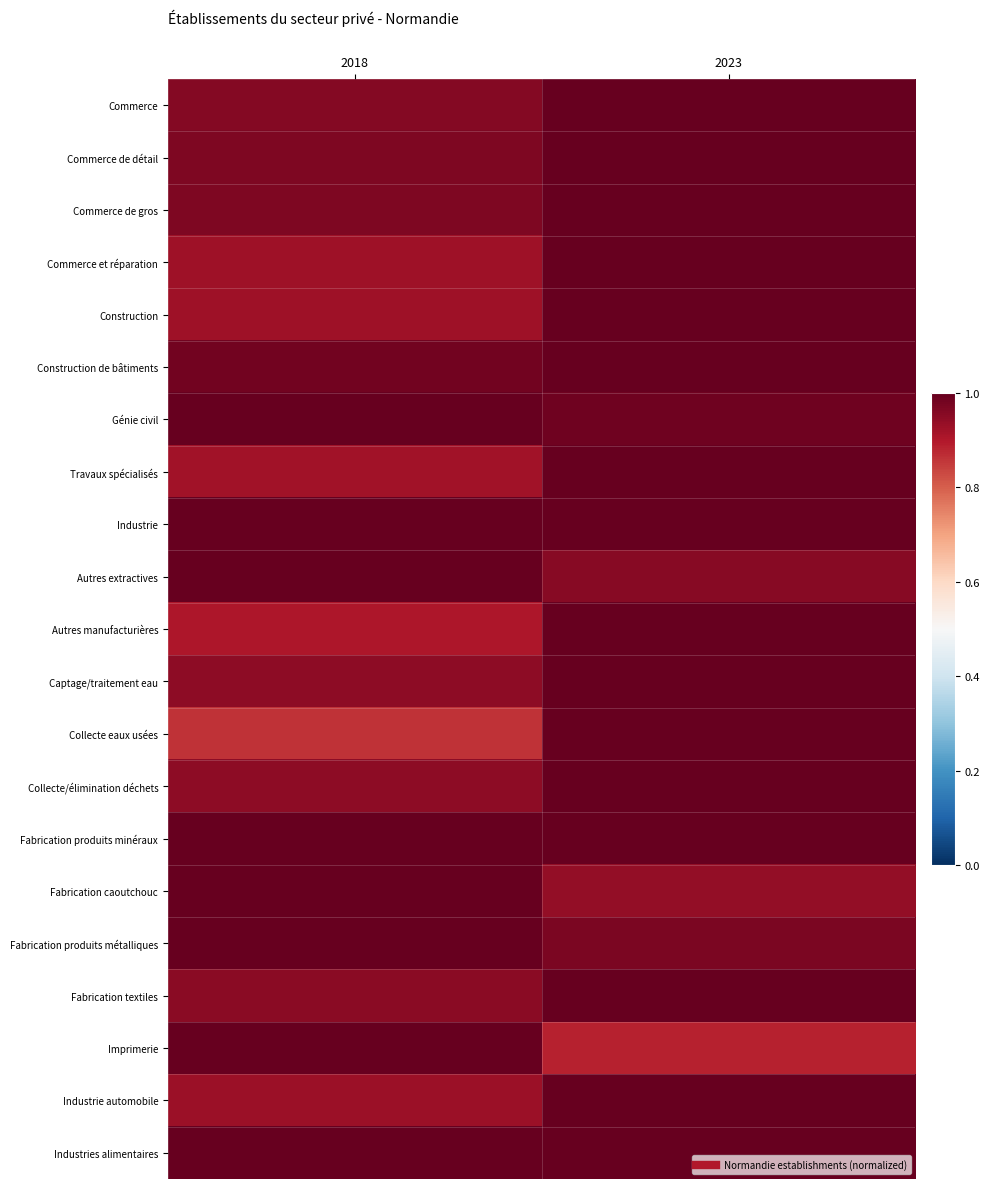

Reading left to right, list all the values displayed in this chart.

Commerce: 2018=1.0	2023=1.0
Commerce de détail: 2018=1.0	2023=1.0
Commerce de gros: 2018=1.0	2023=1.0
Commerce et réparation: 2018=0.9	2023=1.0
Construction: 2018=0.9	2023=1.0
Construction de bâtiments: 2018=1.0	2023=1.0
Génie civil: 2018=1.0	2023=1.0
Travaux spécialisés: 2018=0.9	2023=1.0
Industrie: 2018=1.0	2023=1.0
Autres extractives: 2018=1.0	2023=1.0
Autres manufacturières: 2018=0.9	2023=1.0
Captage/traitement eau: 2018=0.9	2023=1.0
Collecte eaux usées: 2018=0.9	2023=1.0
Collecte/élimination déchets: 2018=0.9	2023=1.0
Fabrication produits minéraux: 2018=1.0	2023=1.0
Fabrication caoutchouc: 2018=1.0	2023=0.9
Fabrication produits métalliques: 2018=1.0	2023=1.0
Fabrication textiles: 2018=1.0	2023=1.0
Imprimerie: 2018=1.0	2023=0.9
Industrie automobile: 2018=0.9	2023=1.0
Industries alimentaires: 2018=1.0	2023=1.0